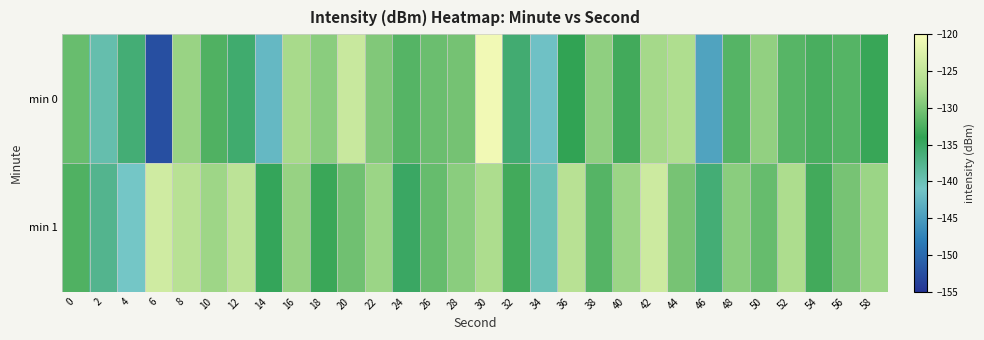

Which label corresponds to the smallest value in the chart?

6